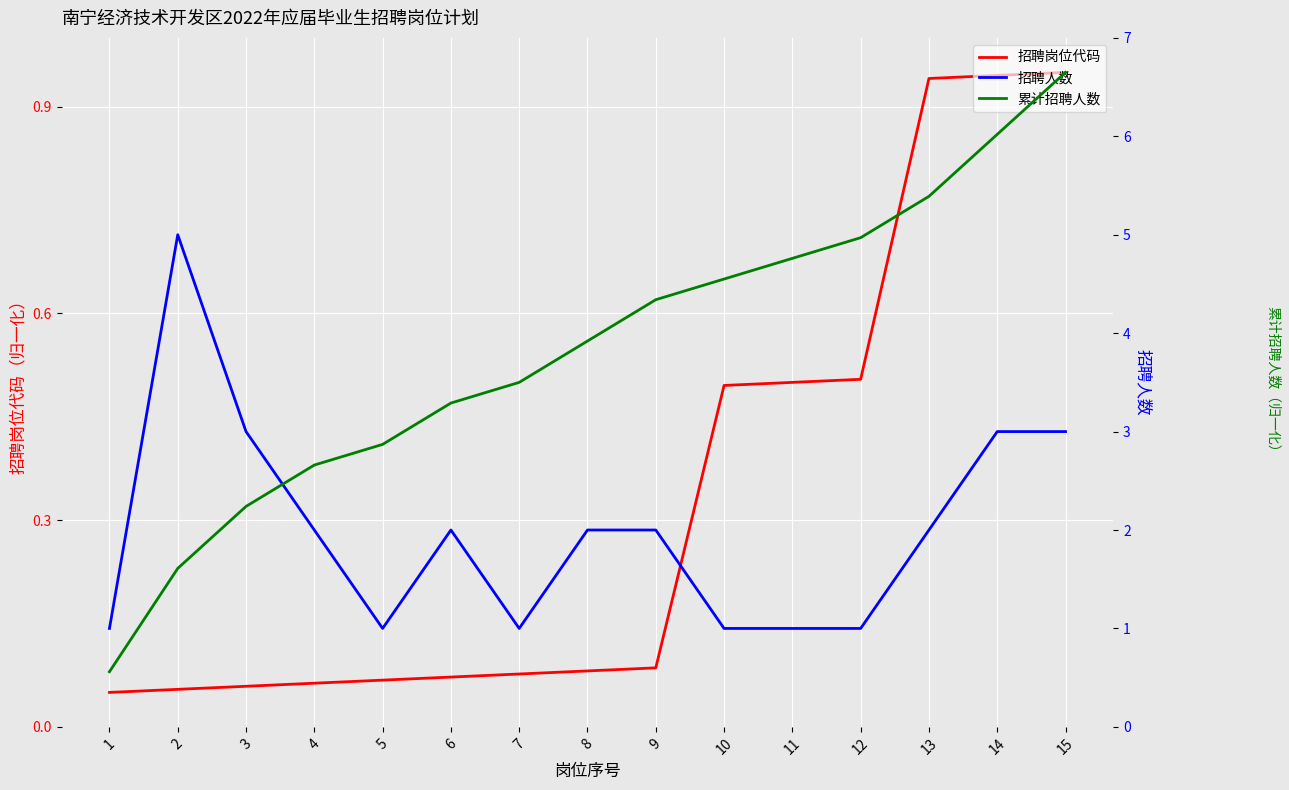

Is this an area chart (filled region under the line)?

No